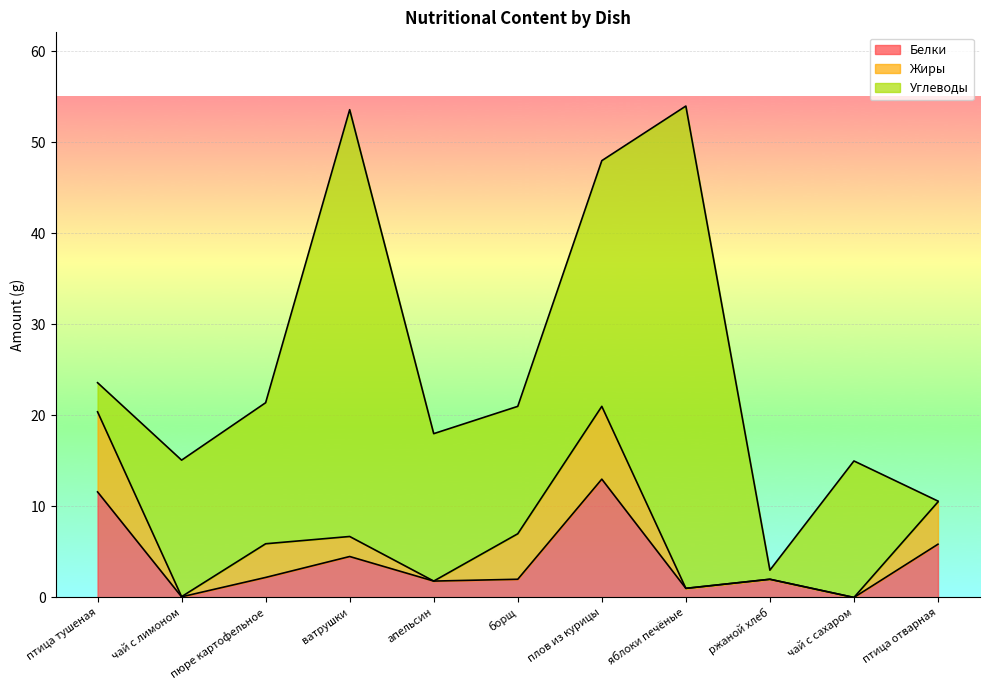

Reading right to left, what are all the values shown in this chart?

Белки: 5.8	0.0	2.0	1.0	13.0	2.0	1.8	4.5	2.2	0.1	11.6
Жиры: 4.7	0.0	0.0	0.0	8.0	5.0	0.0	2.2	3.7	0.0	8.8
Углеводы: 0.1	15.0	1.0	53.0	27.0	14.0	16.2	46.9	15.5	15.0	3.2